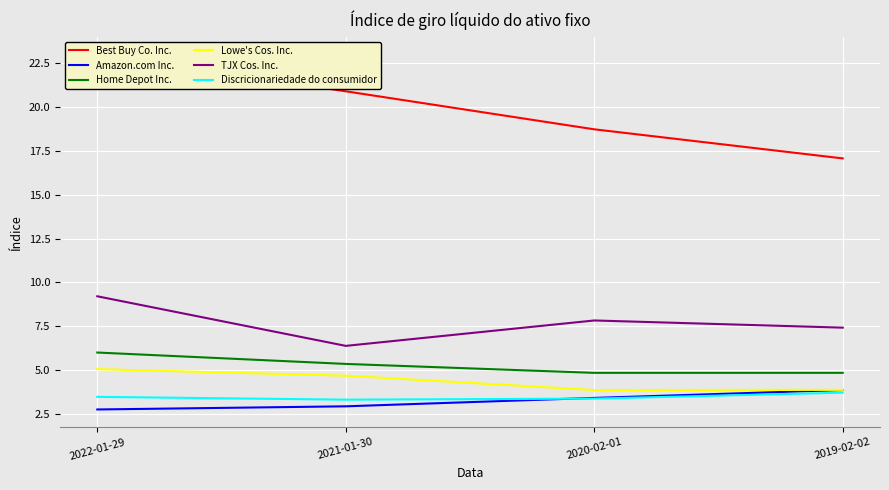

What is the spread (max minus min) of values at 2022-01-29?

20.2